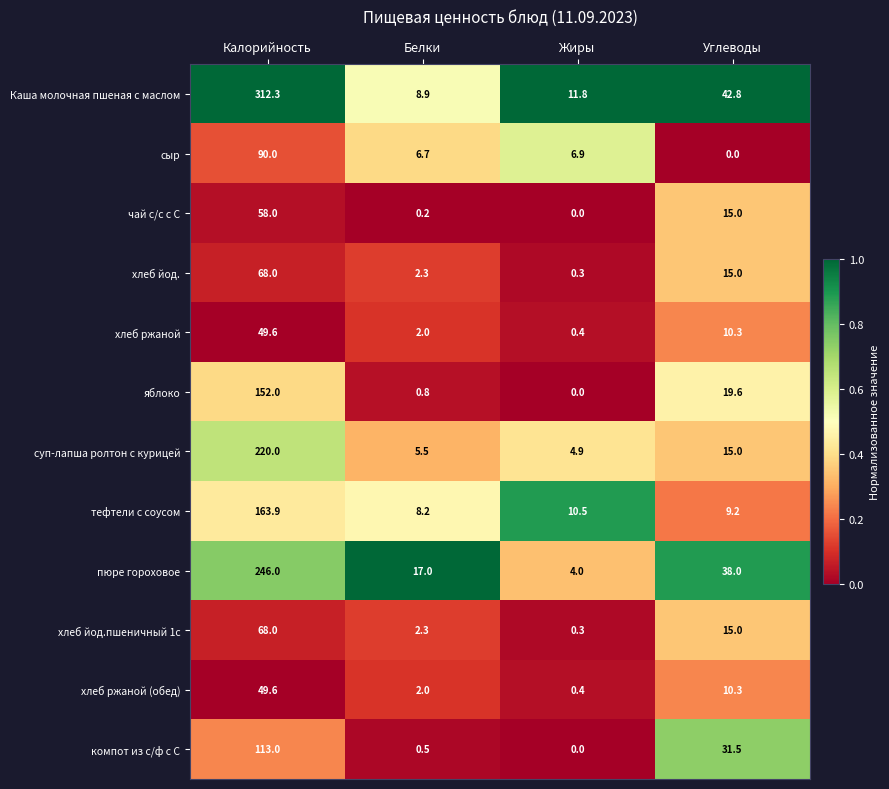

Where does the яблоко series first go above 19?

Калорийность